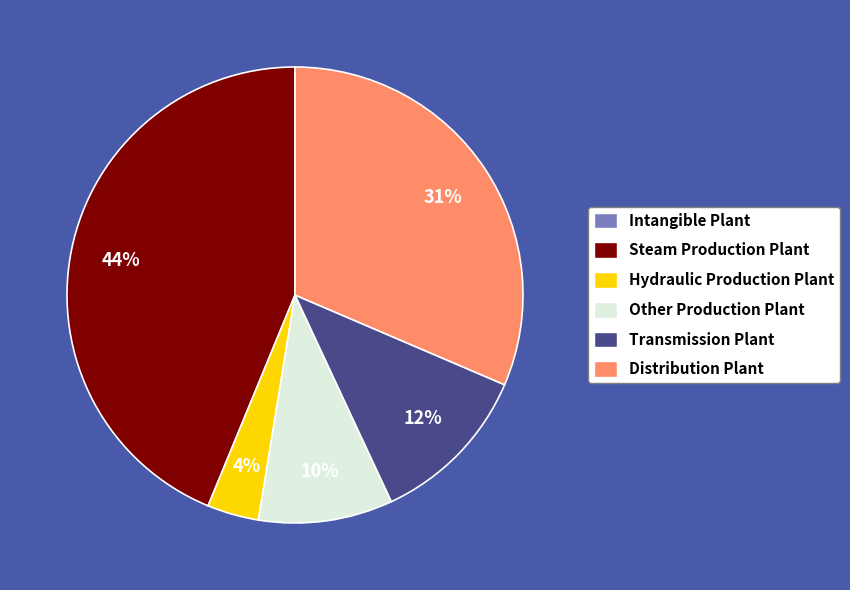

Is there any slice that represents more than half of the pie?

No